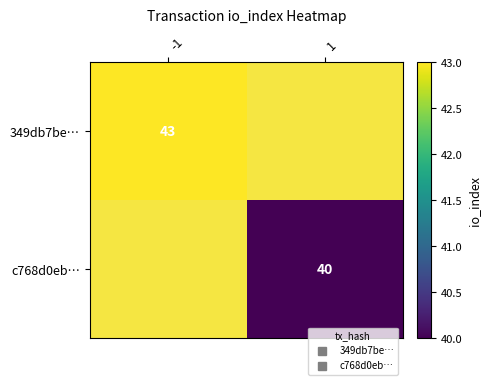

List the labels in order of c768d0eb… value, largest first.

-1, 1